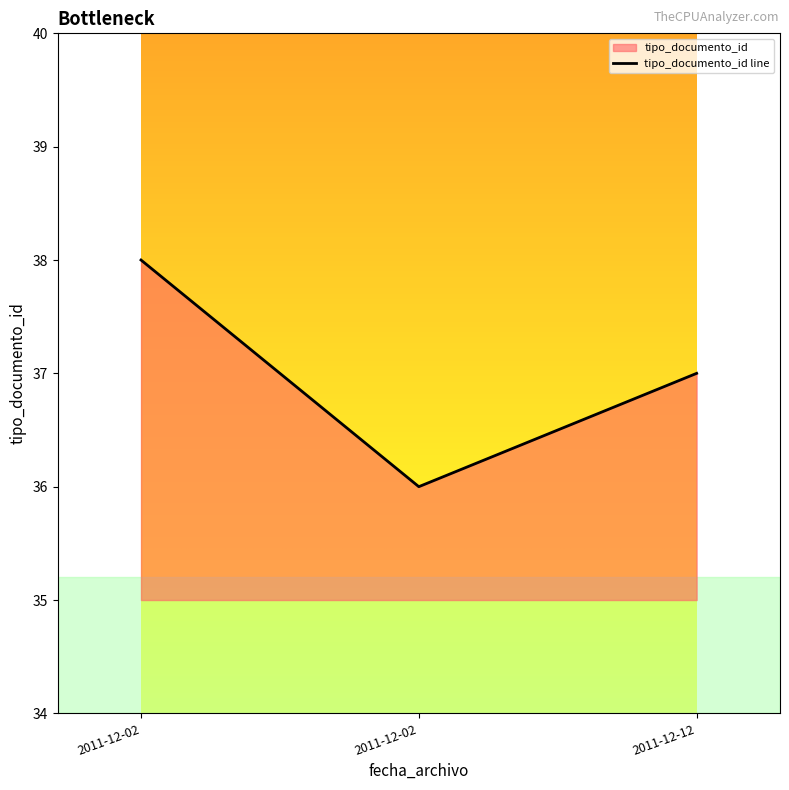

True or false: the data shows 56 at 2011-12-02.

False